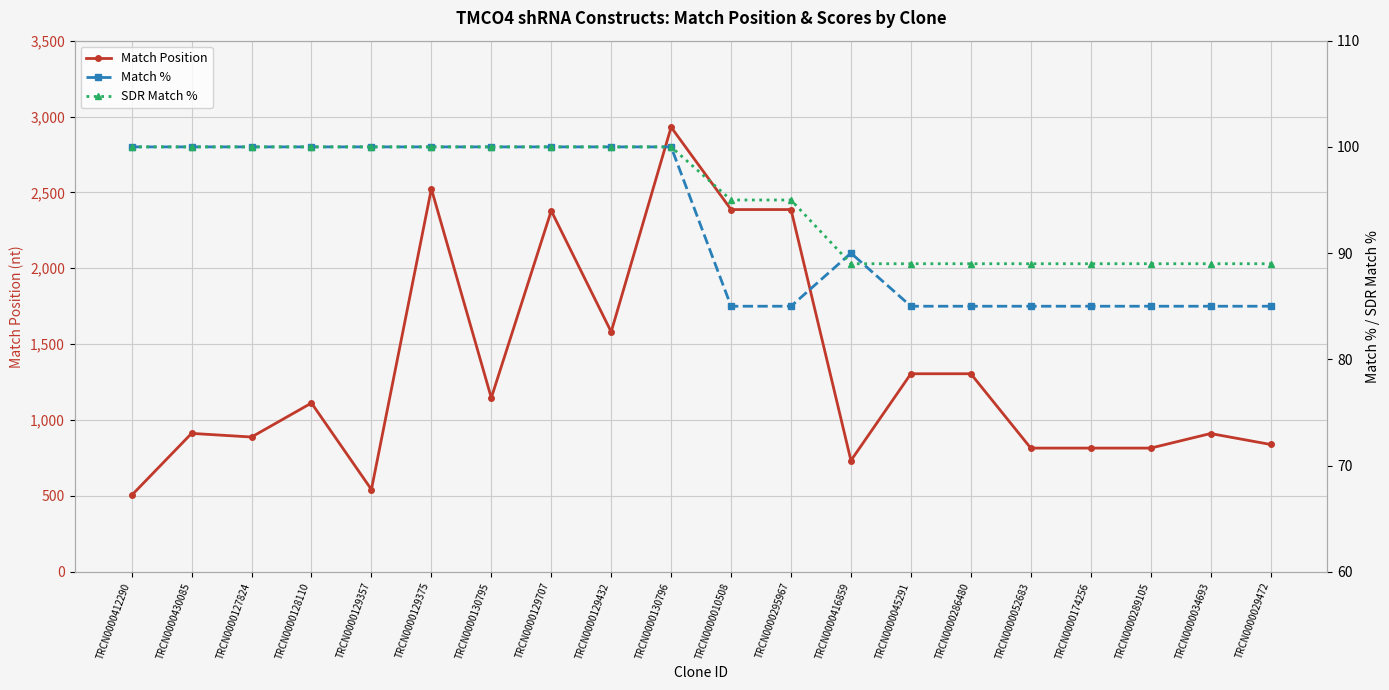

Is it true that Match % equals 100 at TRCN0000130796?

True